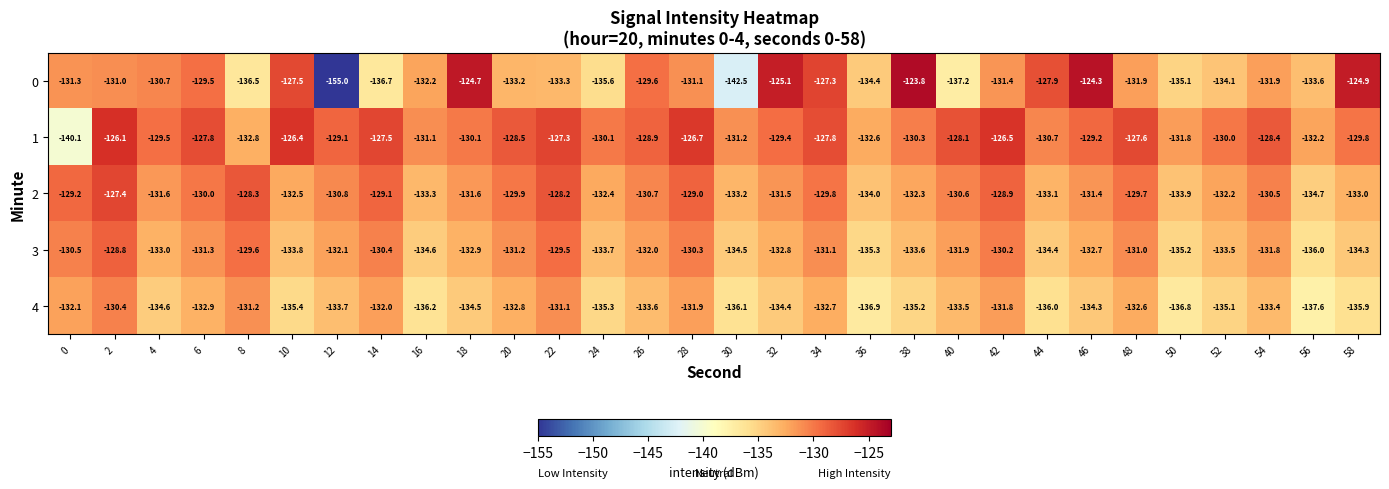

The 2 series shows -188.9 at 44. True or false?

False